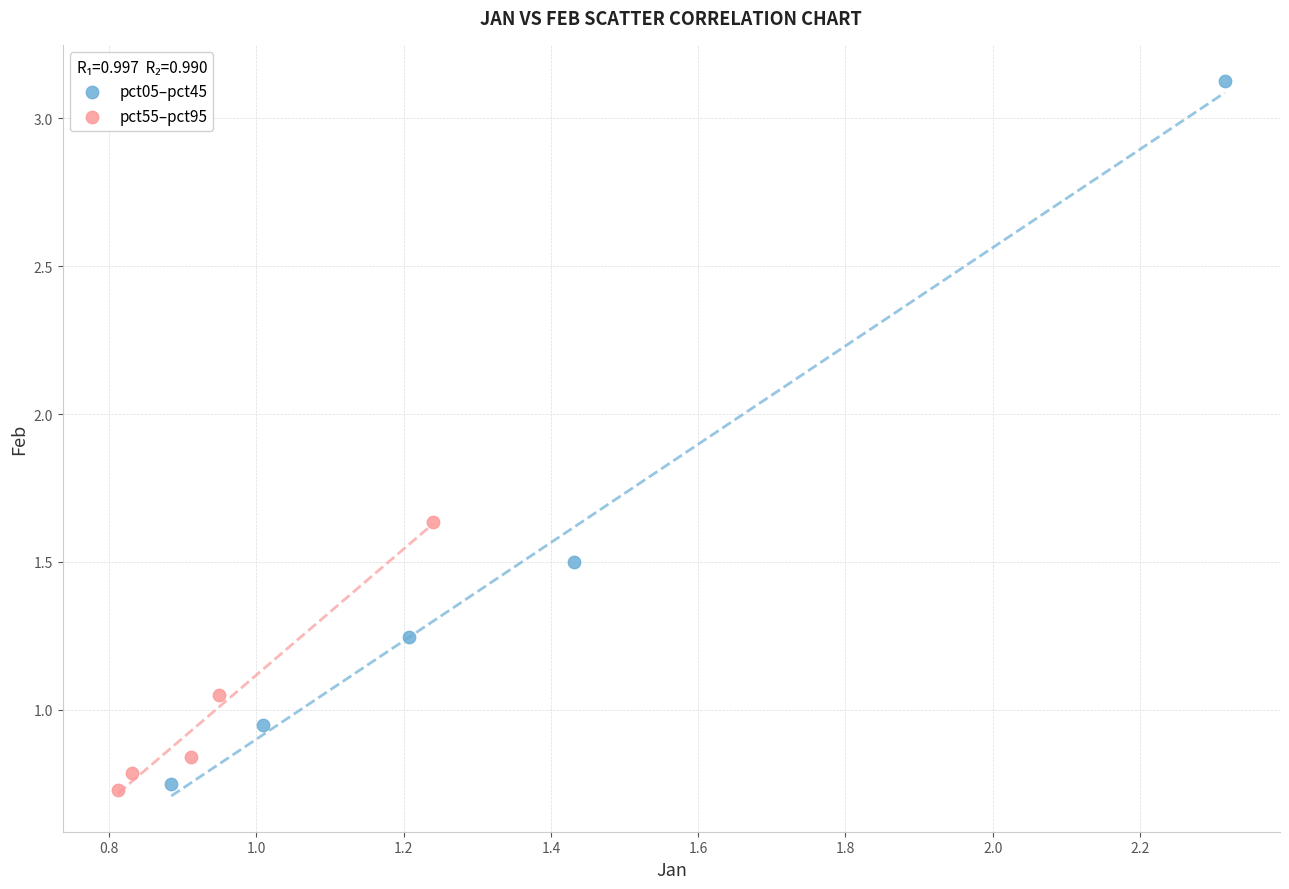

Which series has the widest spread of Y values?

pct05–pct45